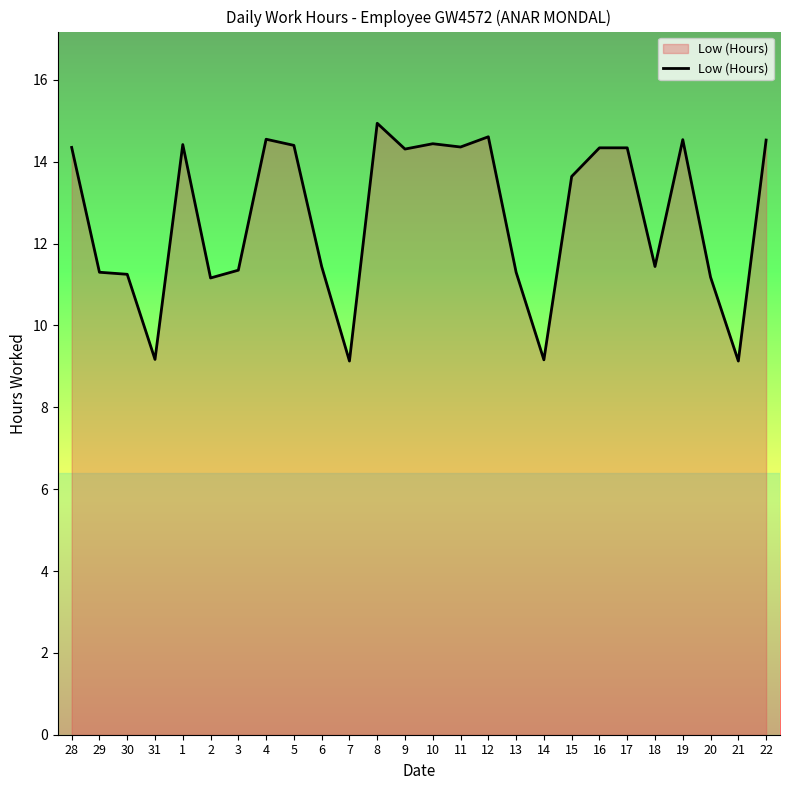

Where does the data first go above 14?

28